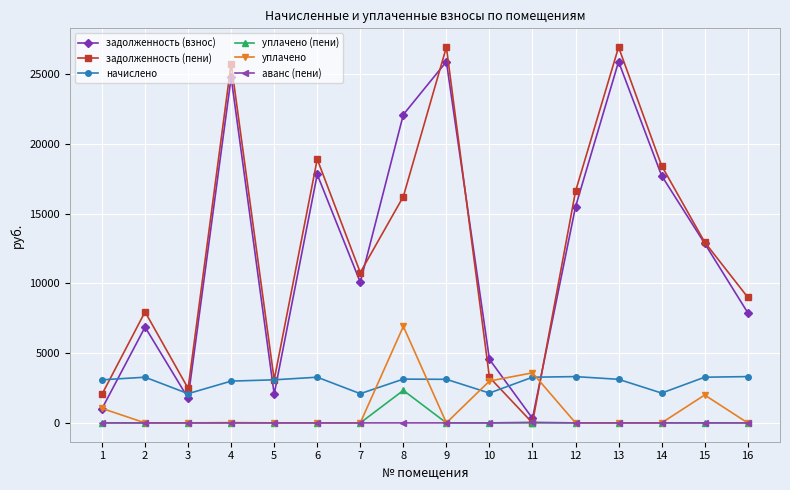

How many interior local peaks does the задолженность (пени) series have?

5